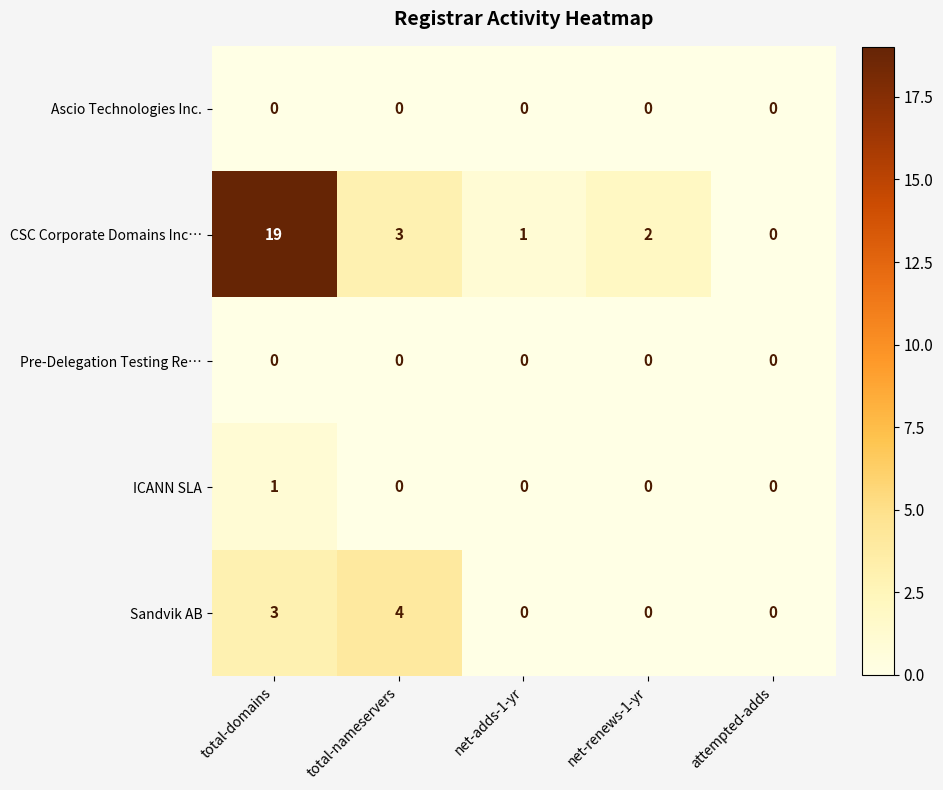

What is the maximum value for Sandvik AB?

4